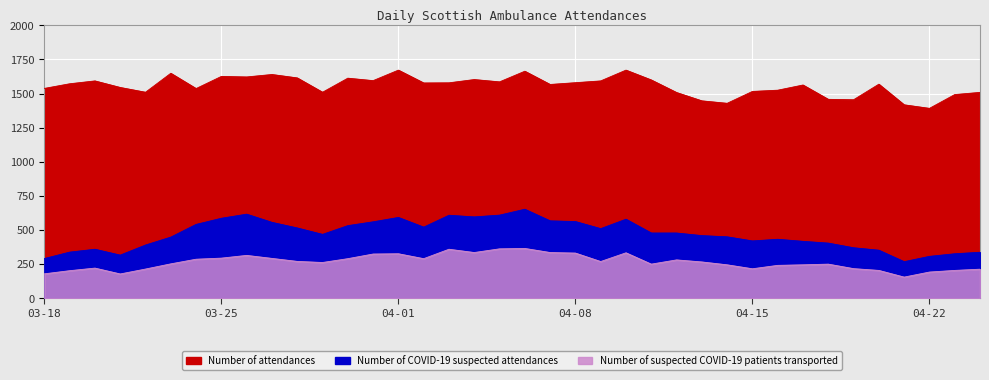

List the labels in order of Number of suspected COVID-19 patients transported value, largest first.

04-06, 04-05, 04-03, 04-04, 04-07, 04-10, 04-08, 04-01, 03-31, 03-26, 03-25, 03-27, 03-30, 04-02, 03-24, 04-12, 03-28, 04-09, 04-13, 03-29, 03-23, 04-11, 04-18, 04-14, 04-17, 04-16, 03-20, 04-19, 04-15, 03-22, 04-24, 04-20, 04-23, 03-19, 04-22, 03-18, 03-21, 04-21